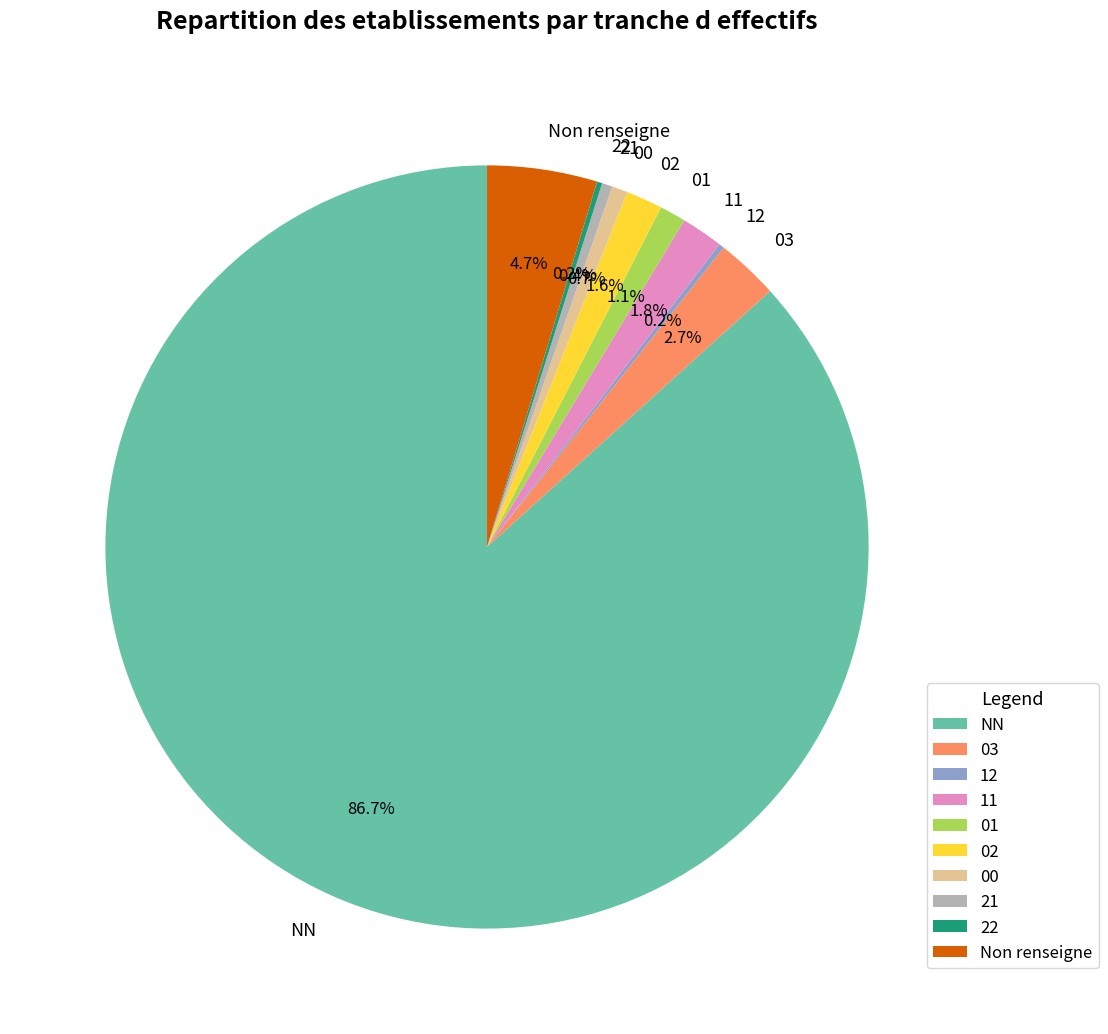

To the nearest percent, what is the difference between the largest and smallest slice percentages?

86%